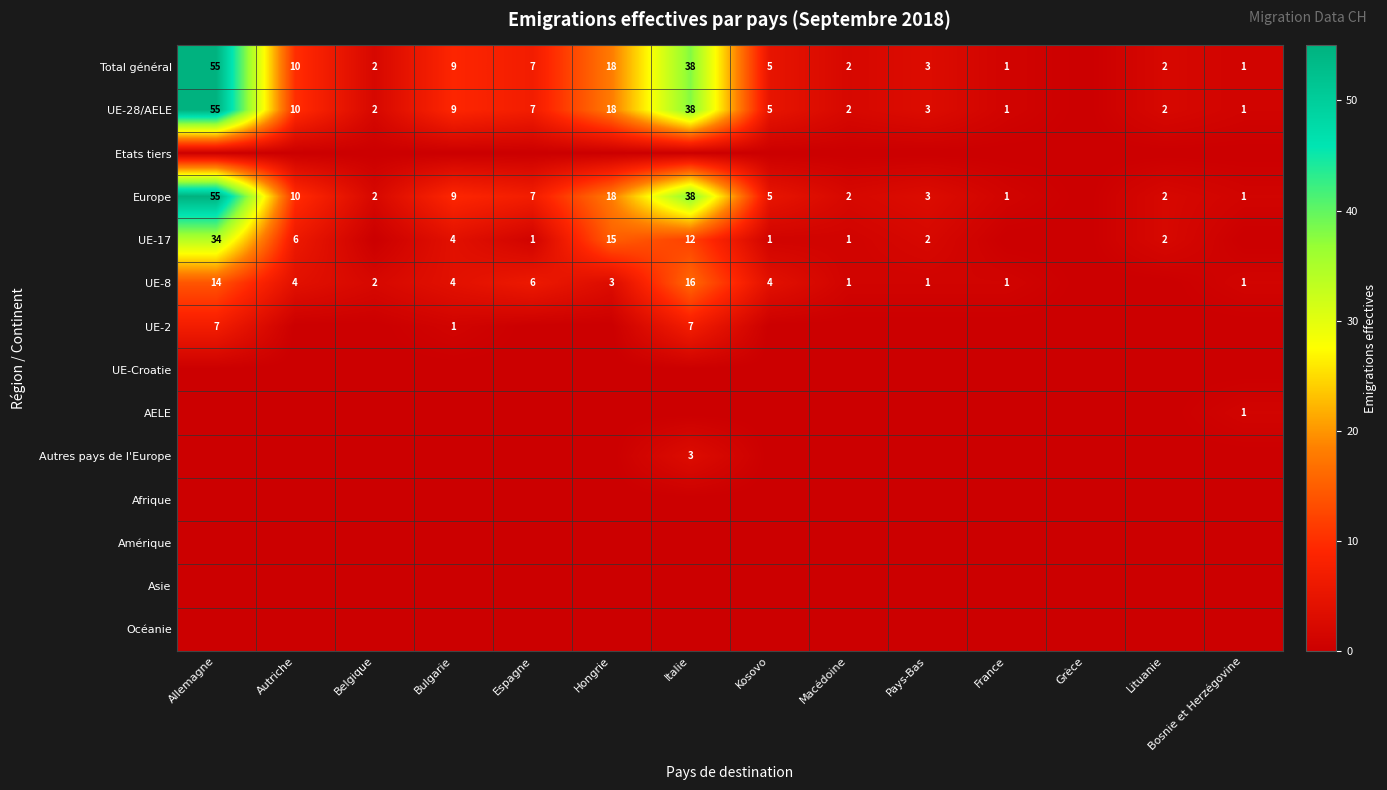

Is it true that UE-8 equals 4 at Hongrie?

False